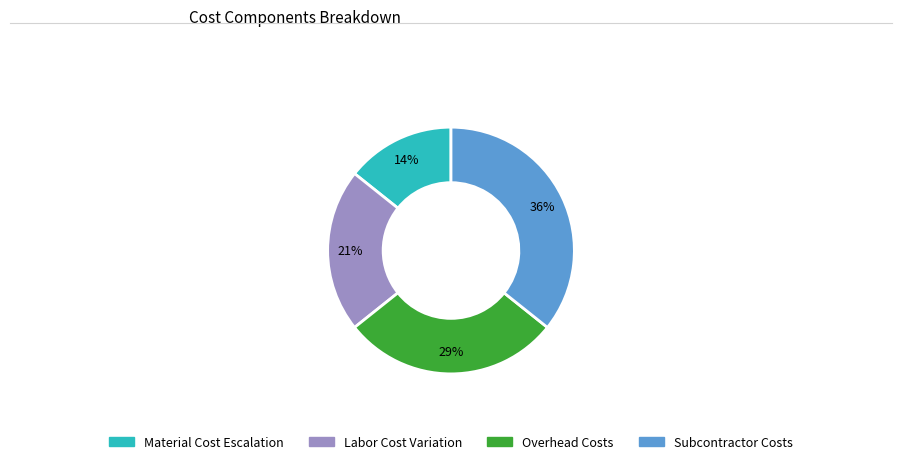

Does any single category account for the majority?

No